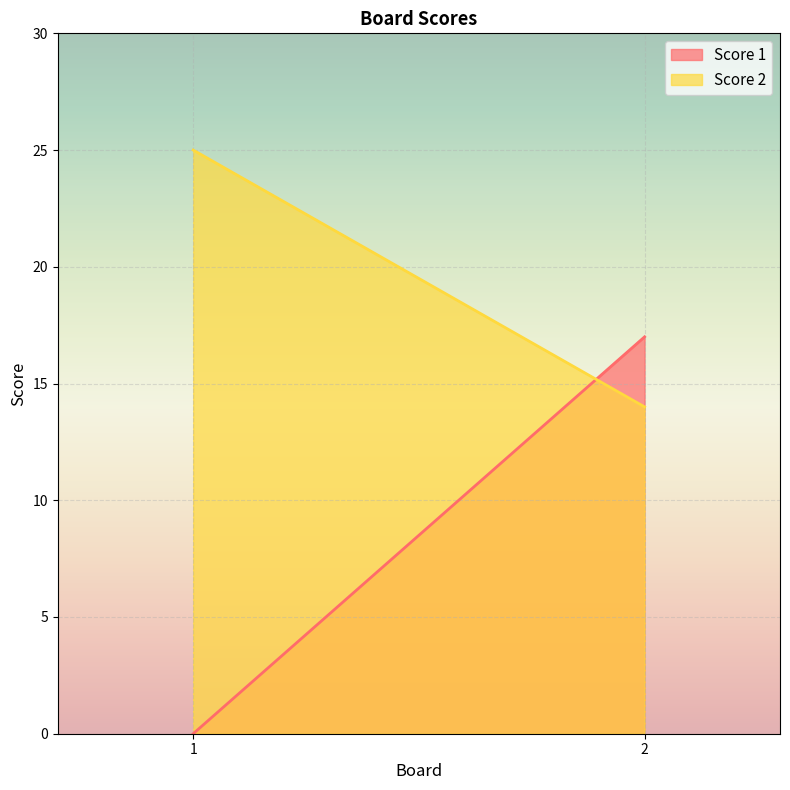

At which label does Score 1 reach its minimum?

1